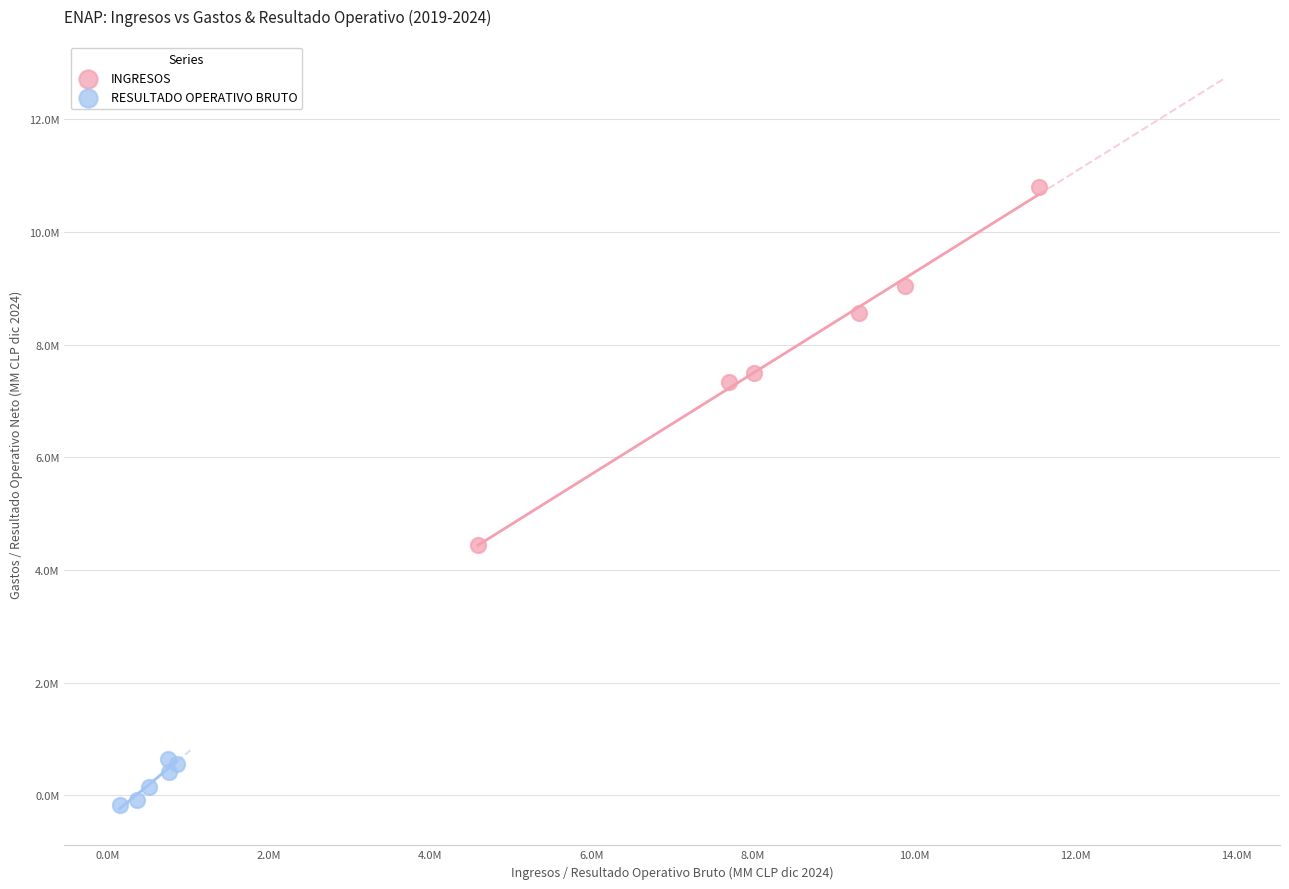

What are all the series names shown in the legend?

INGRESOS, RESULTADO OPERATIVO BRUTO